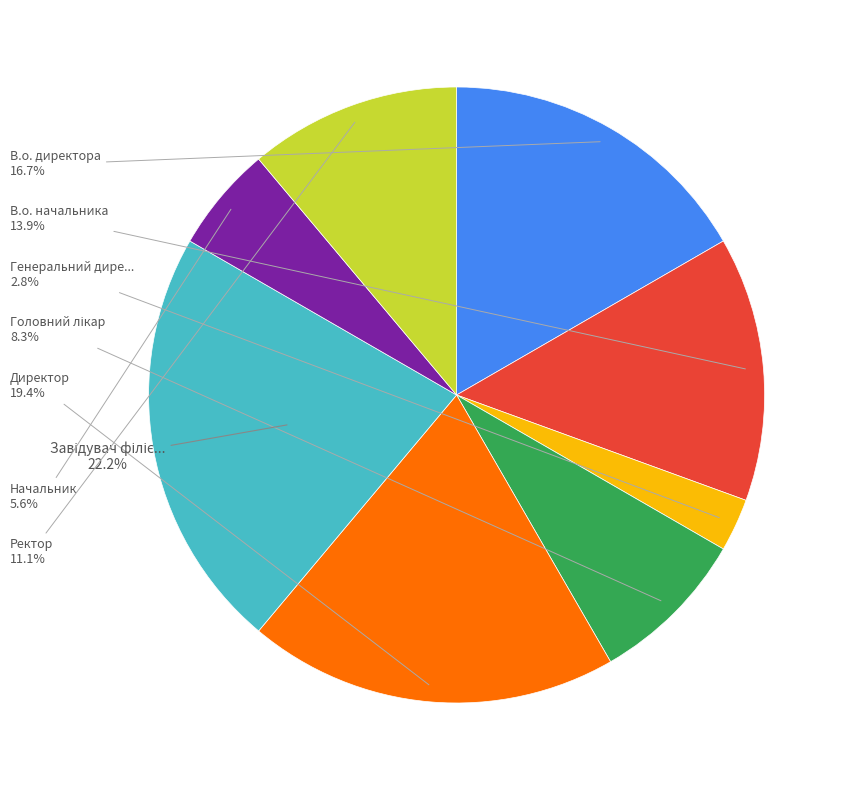

Is there a majority slice in this chart?

No